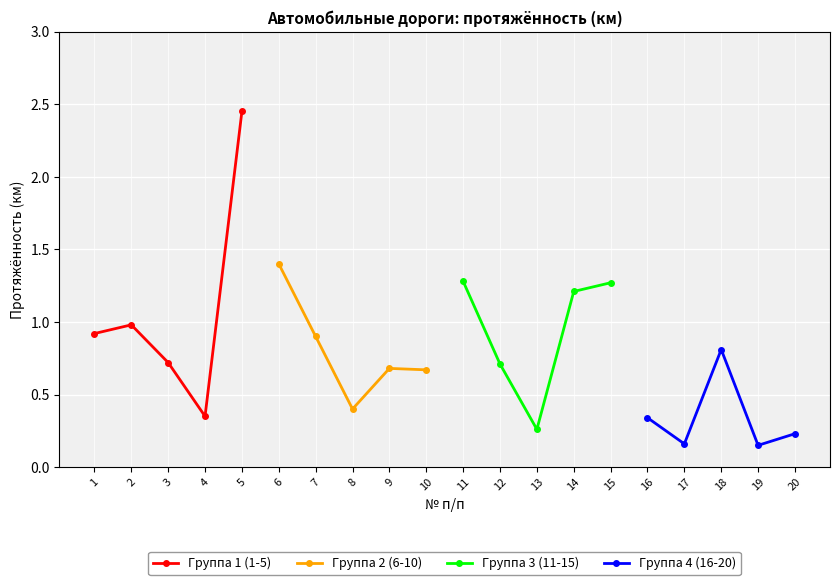

The value of Группа 1 (1-5) at 1 is 0.2. True or false?

False